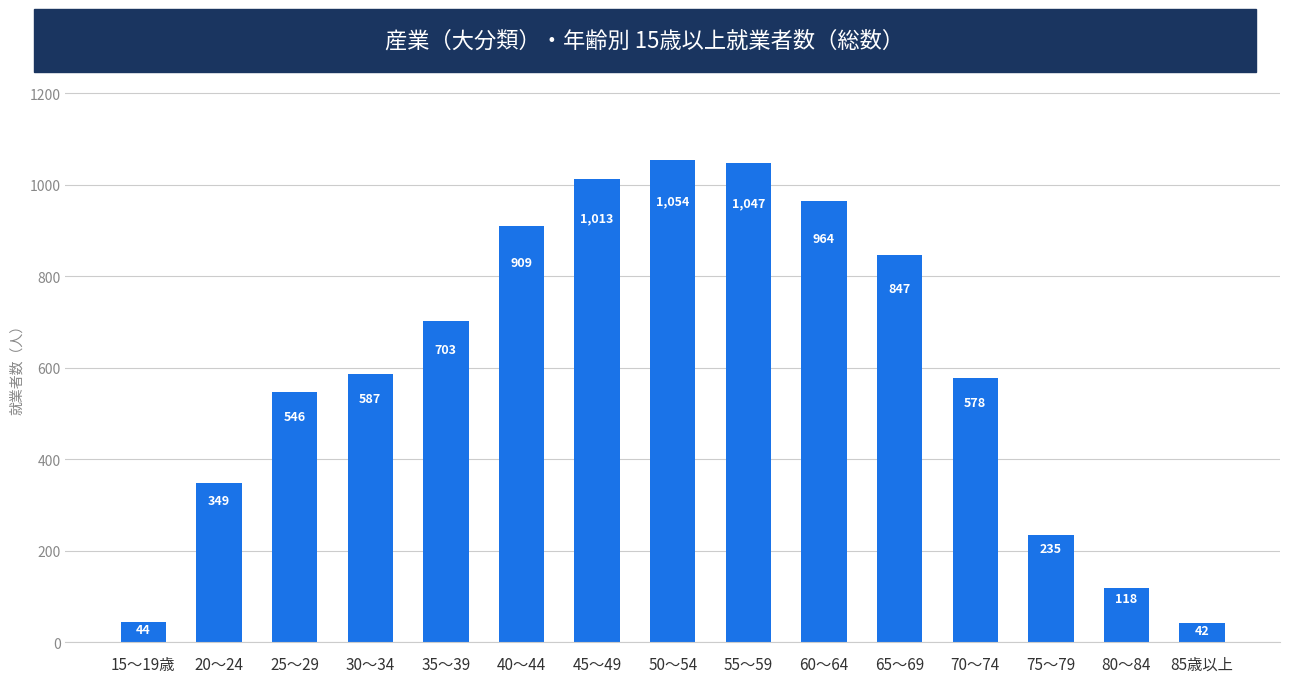

What is the difference between the values at 40～44 and 80～84?

791